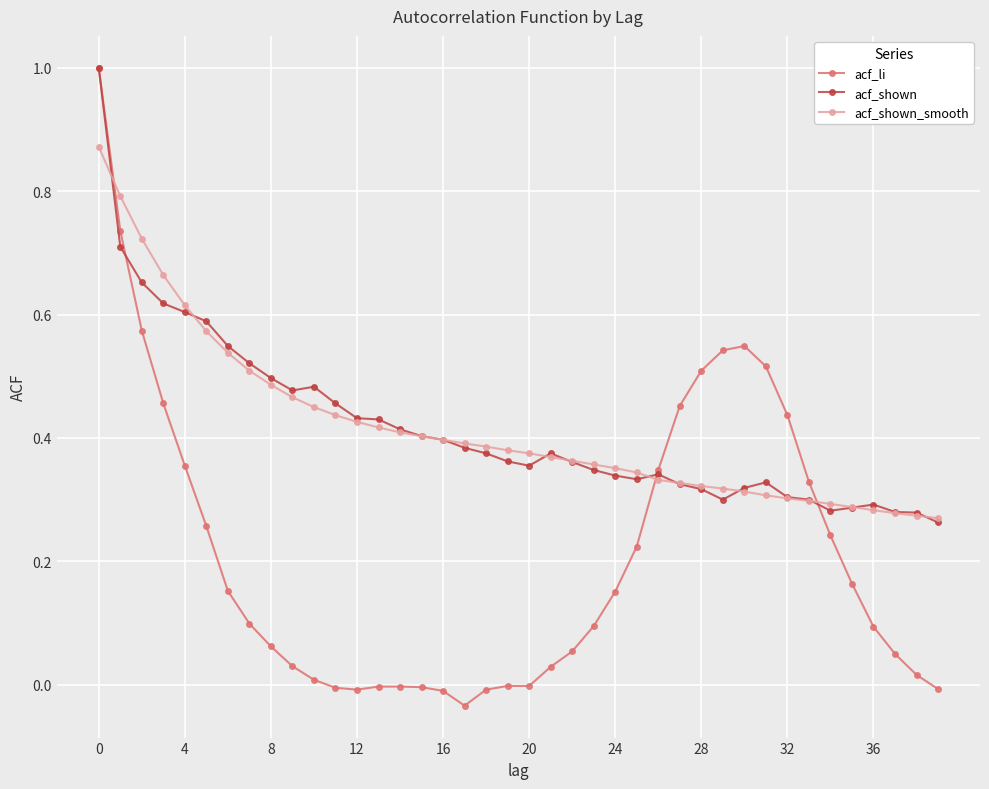

In acf_shown, how many points are lower than both neighbors (excluding endpoints)?

5